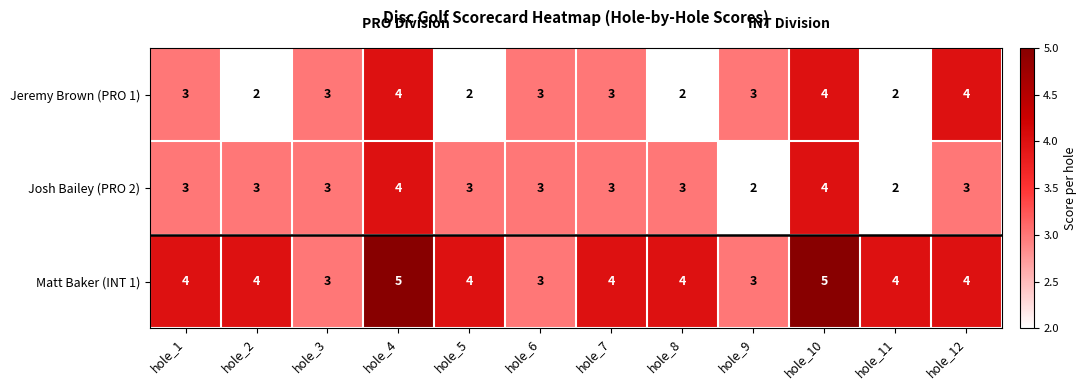

At hole_5, list the series in order from smallest to largest.

Jeremy Brown (PRO 1), Josh Bailey (PRO 2), Matt Baker (INT 1)